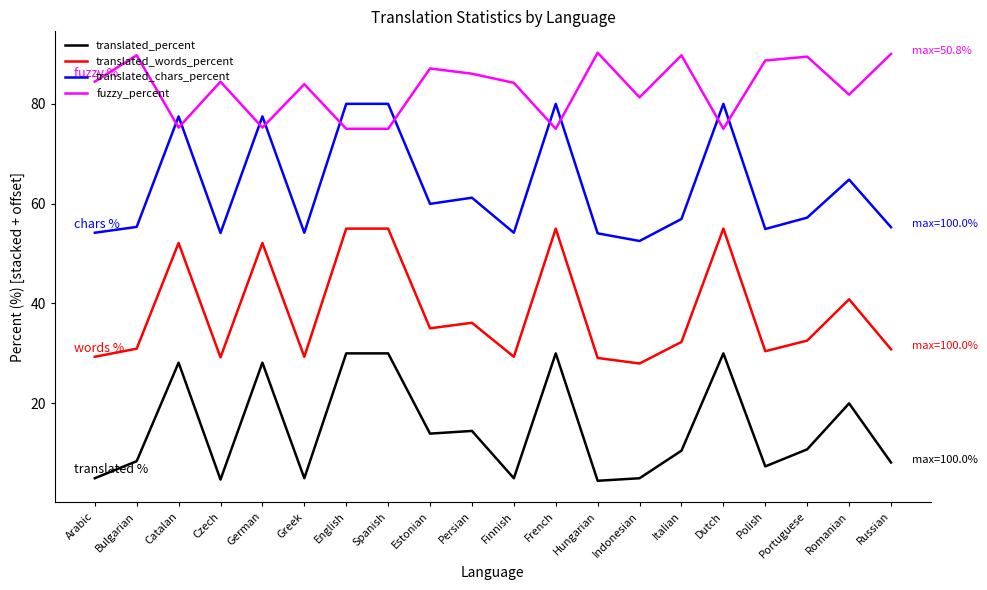

The value of translated_words_percent at French is 81.7. True or false?

False